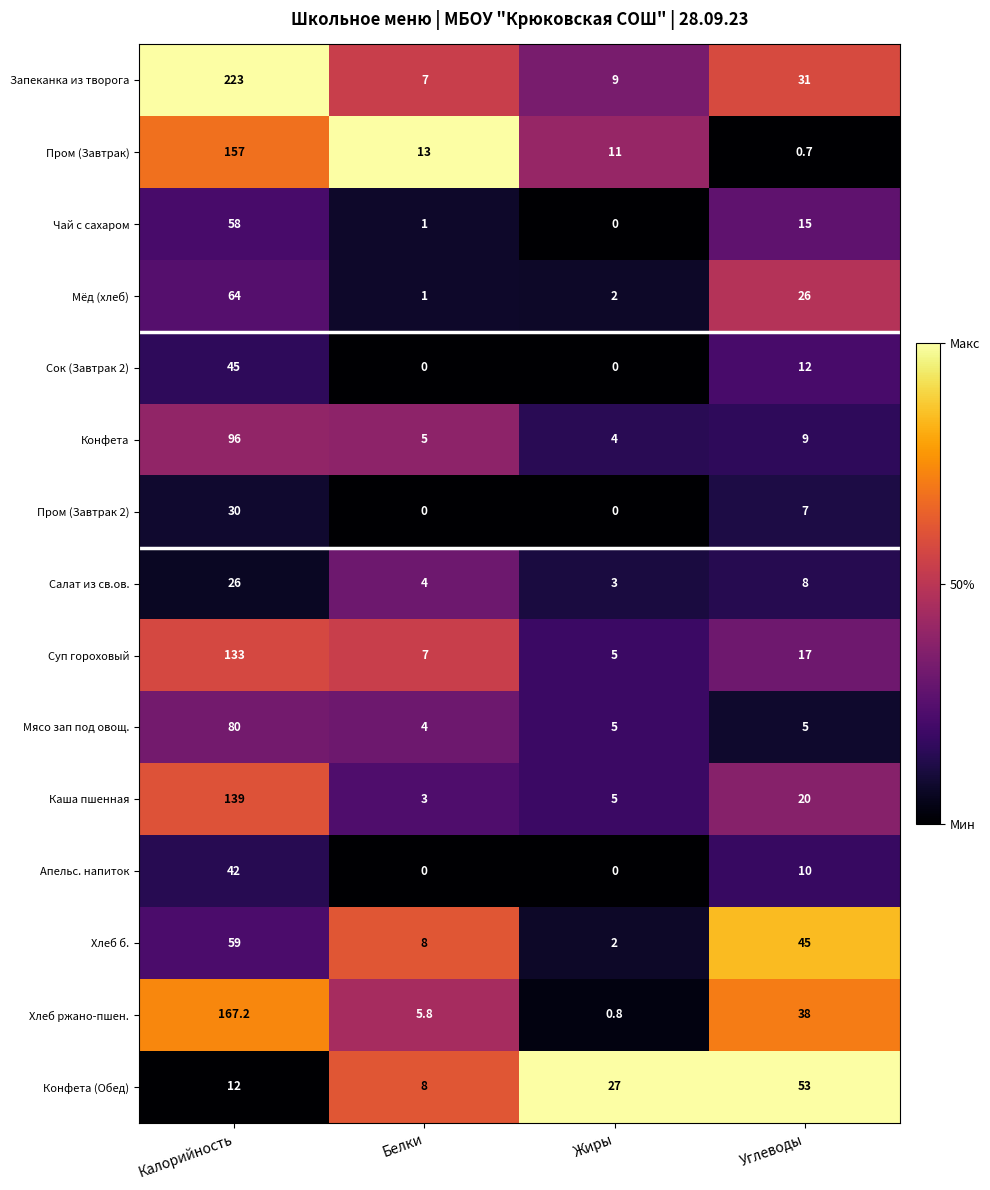

At which label does Апельс. напиток first exceed 10?

Калорийность